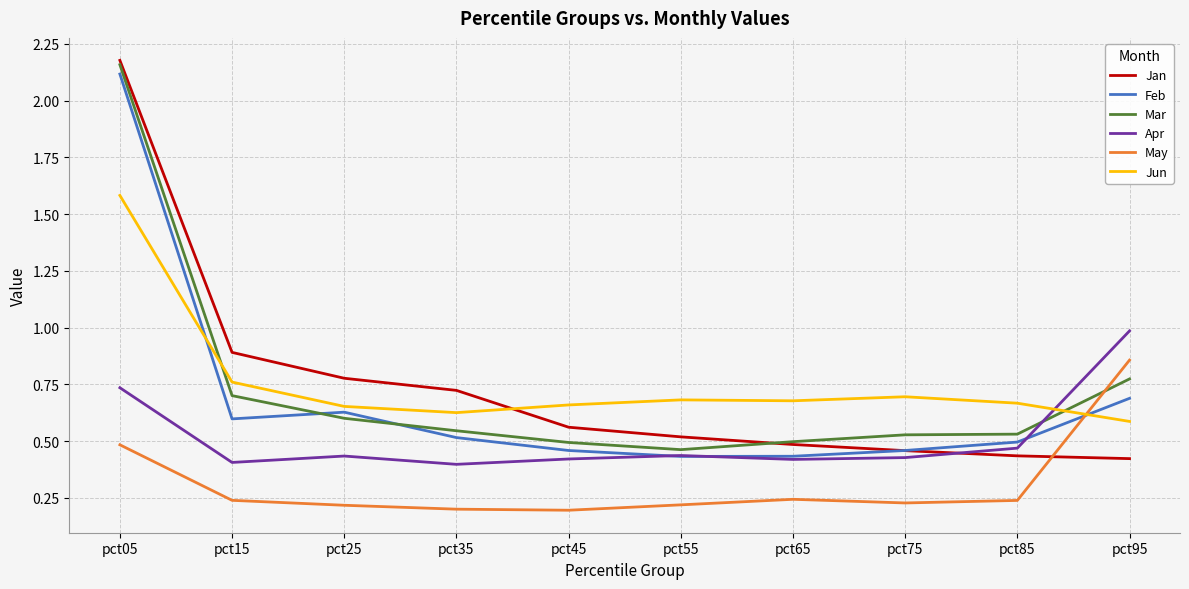

Does the chart display data point markers on the line(s)?

No